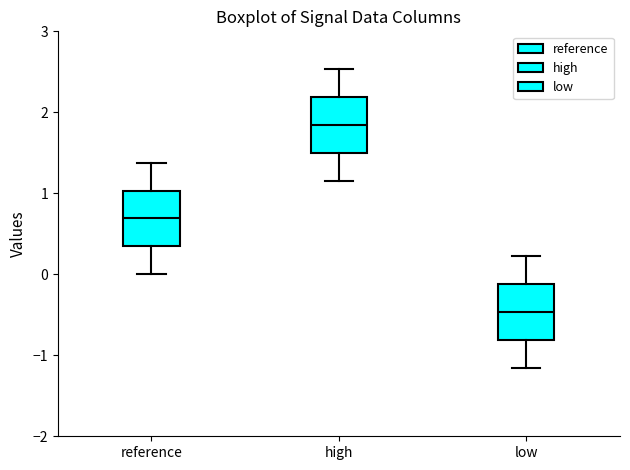

Where does the median line of the box for low sit on the y-axis? The values are not printed on the chart, so give them approximately, as read against the axis.

-0.5